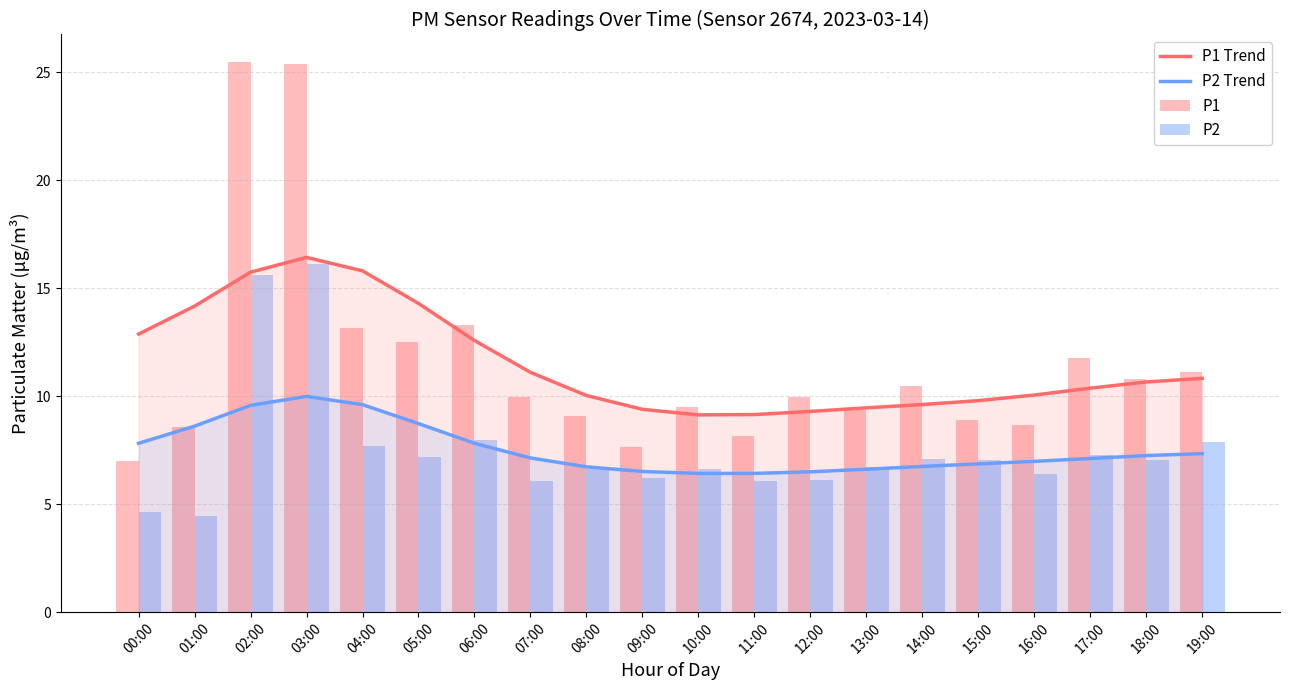

What is the label of the 5th bar from the left?

04:00